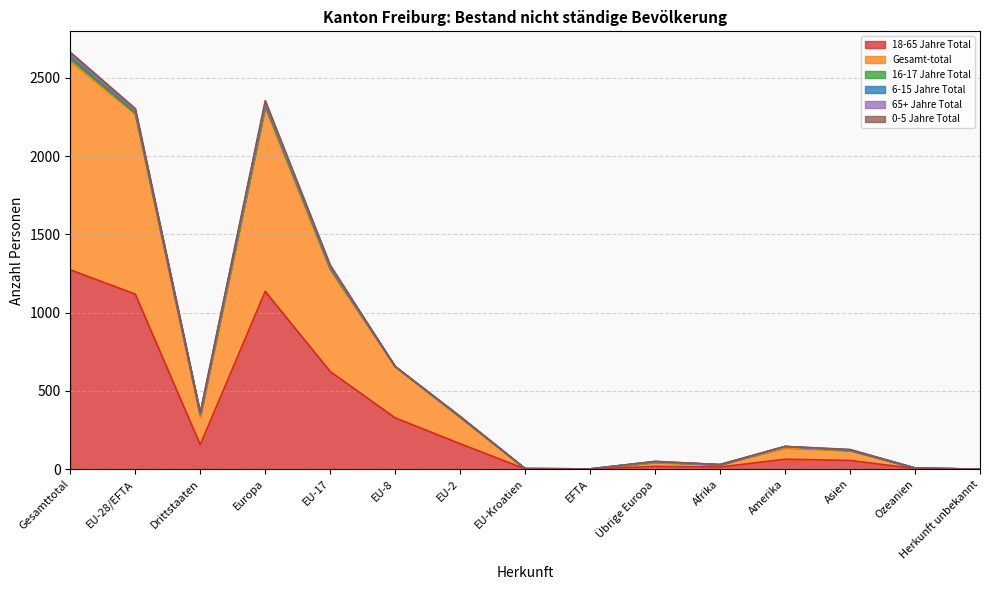

Reading left to right, list all the values displayed in this chart.

18-65 Jahre Total: 1274	1118	156	1136	624	328	163	2	1	18	14	64	56	4	0
Gesamt-total: 1332	1152	180	1177	652	328	169	2	1	25	15	73	63	4	0
16-17 Jahre Total: 19	5	14	9	5	0	0	0	0	4	0	8	2	0	0
6-15 Jahre Total: 17	14	3	16	11	0	3	0	0	2	0	0	1	0	0
65+ Jahre Total: 4	1	3	1	1	0	0	0	0	0	0	0	3	0	0
0-5 Jahre Total: 18	14	4	15	11	0	3	0	0	1	1	1	1	0	0